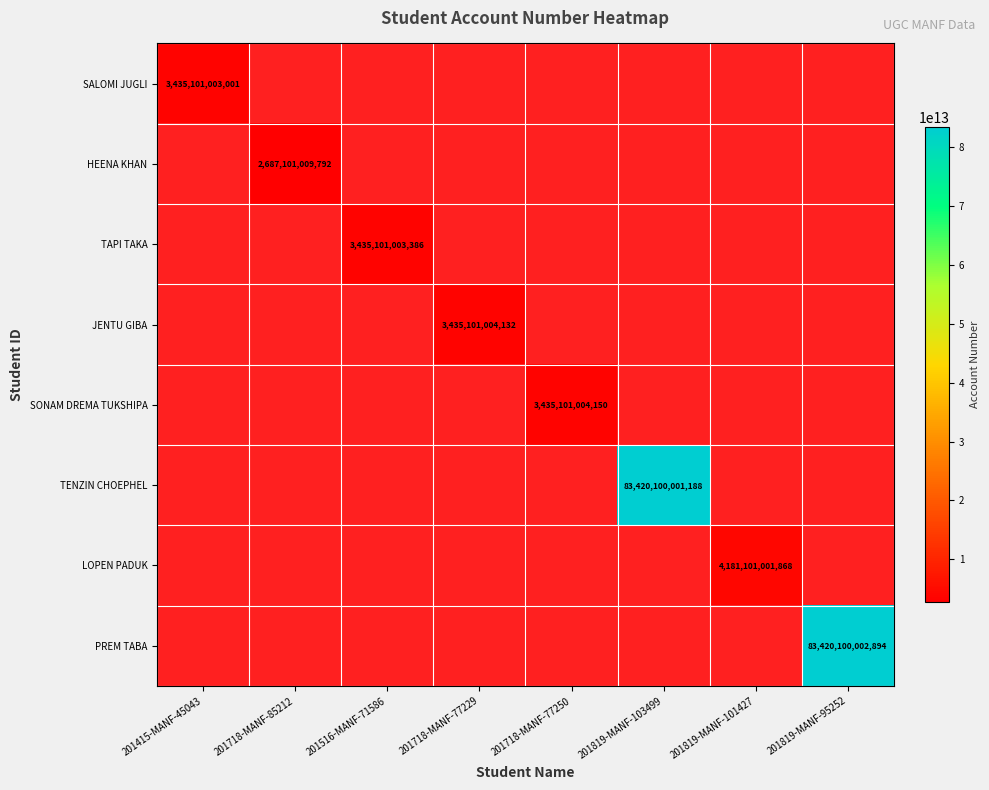

How many distinct data groups are displayed?

8